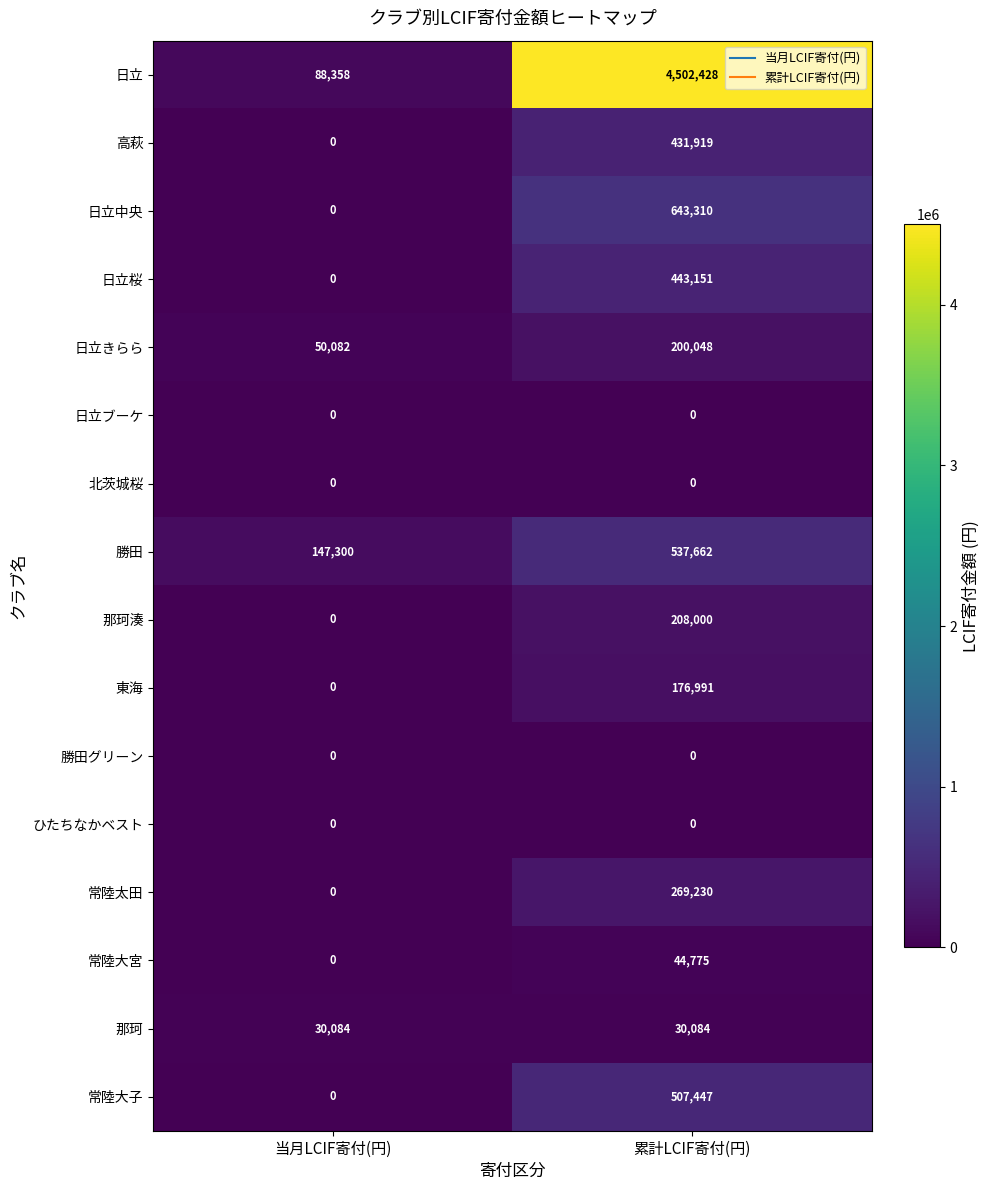

Rank the categories by 日立 value from lowest to highest.

当月LCIF寄付(円), 累計LCIF寄付(円)